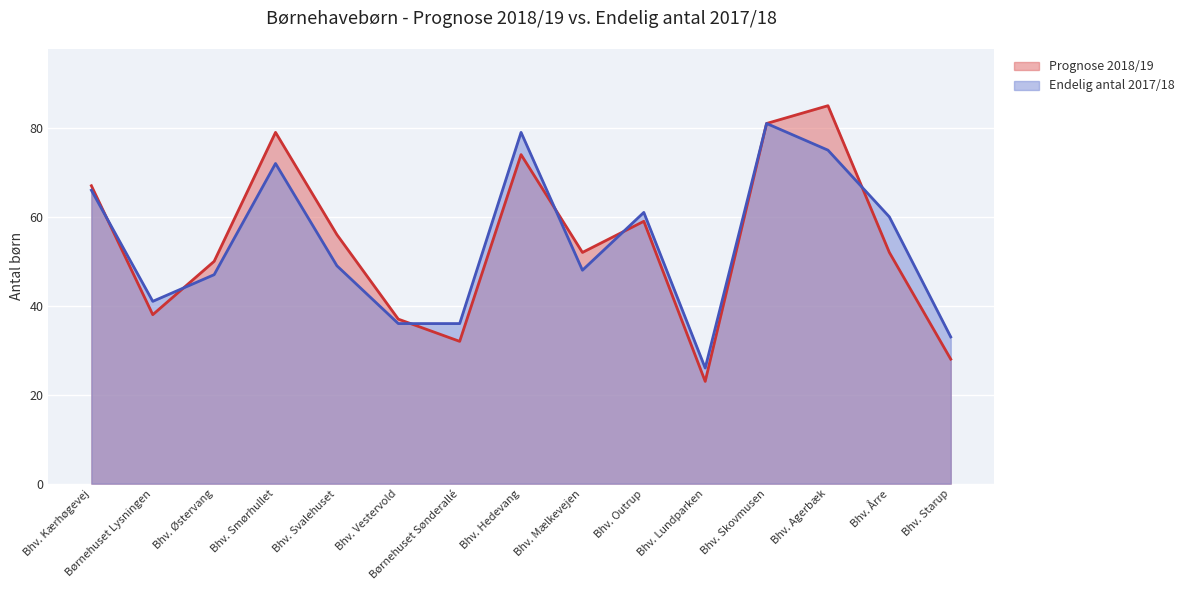

True or false: Endelig antal 2017/18 has more than 0 points higher than both neighbors.

True